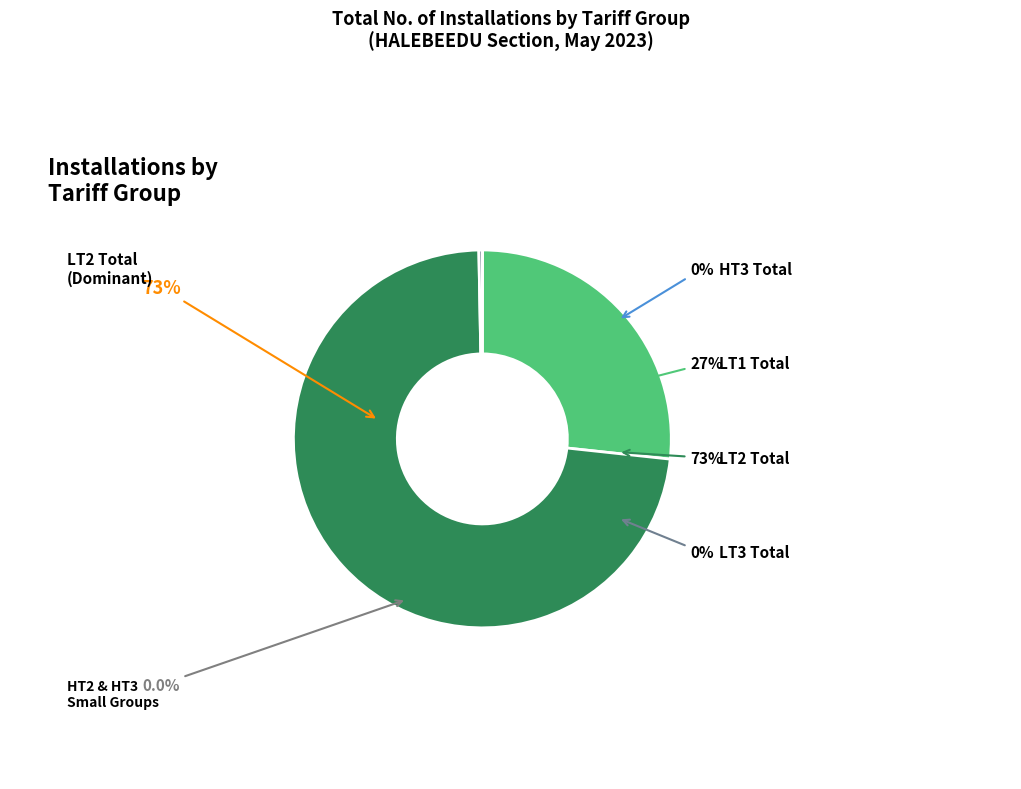

Is it true that LT2 Total is 73% of the pie?

True